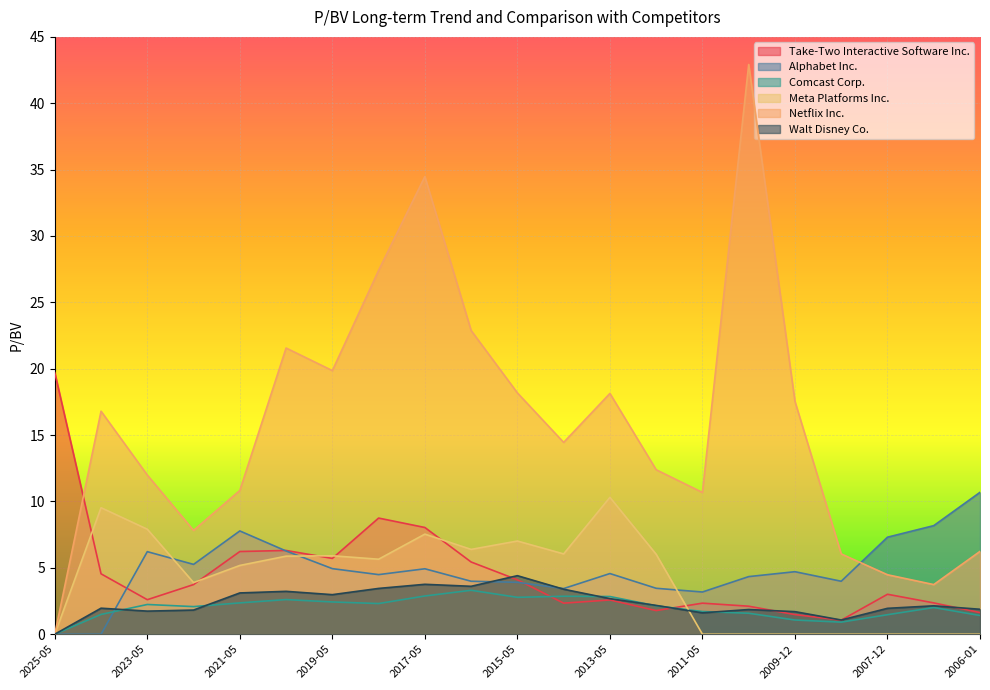

Which series ends up on top after the final intersection of Walt Disney Co. and Take-Two Interactive Software Inc.?

Walt Disney Co.